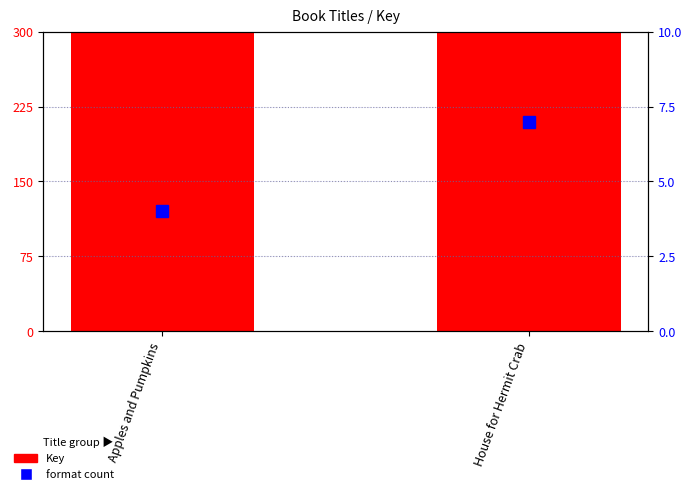

Which series has the widest spread of values?

Key